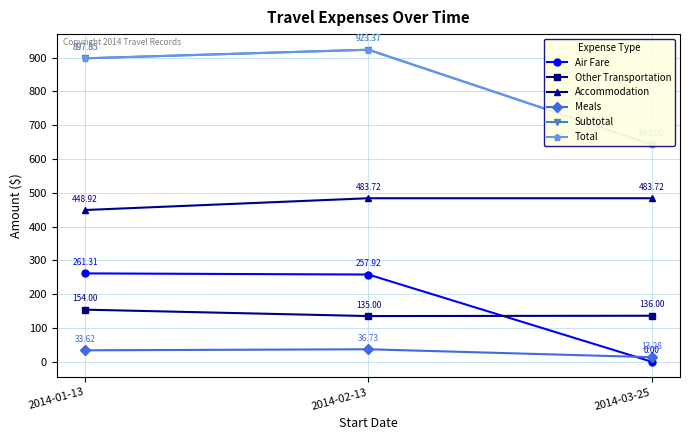

Reading left to right, what are all the values shown in this chart?

Air Fare: 2014-01-13=261.3	2014-02-13=257.9	2014-03-25=0.0
Other Transportation: 2014-01-13=154.0	2014-02-13=135.0	2014-03-25=136.0
Accommodation: 2014-01-13=448.9	2014-02-13=483.7	2014-03-25=483.7
Meals: 2014-01-13=33.6	2014-02-13=36.7	2014-03-25=13.3
Subtotal: 2014-01-13=897.9	2014-02-13=923.4	2014-03-25=643.0
Total: 2014-01-13=897.9	2014-02-13=923.4	2014-03-25=643.0